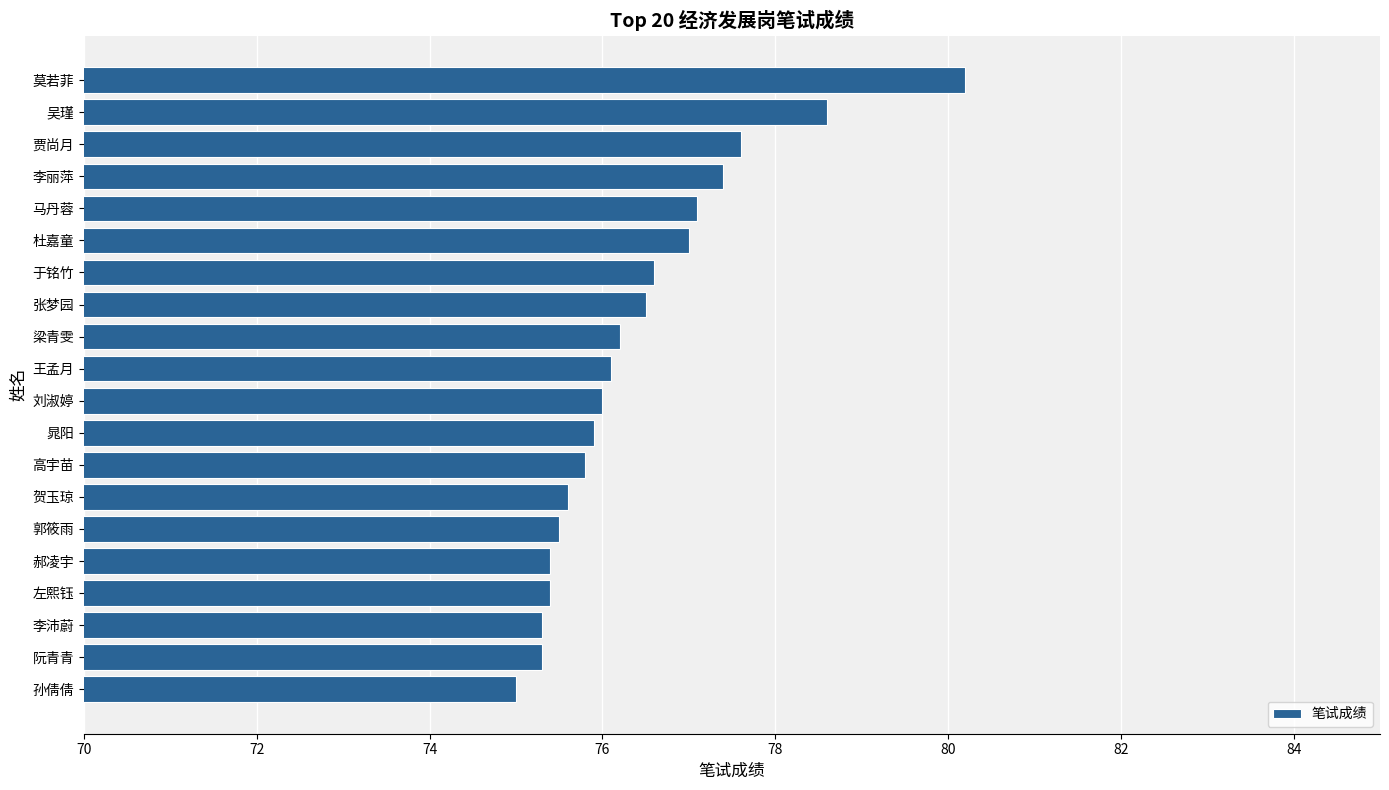

What is the average value?

76.4